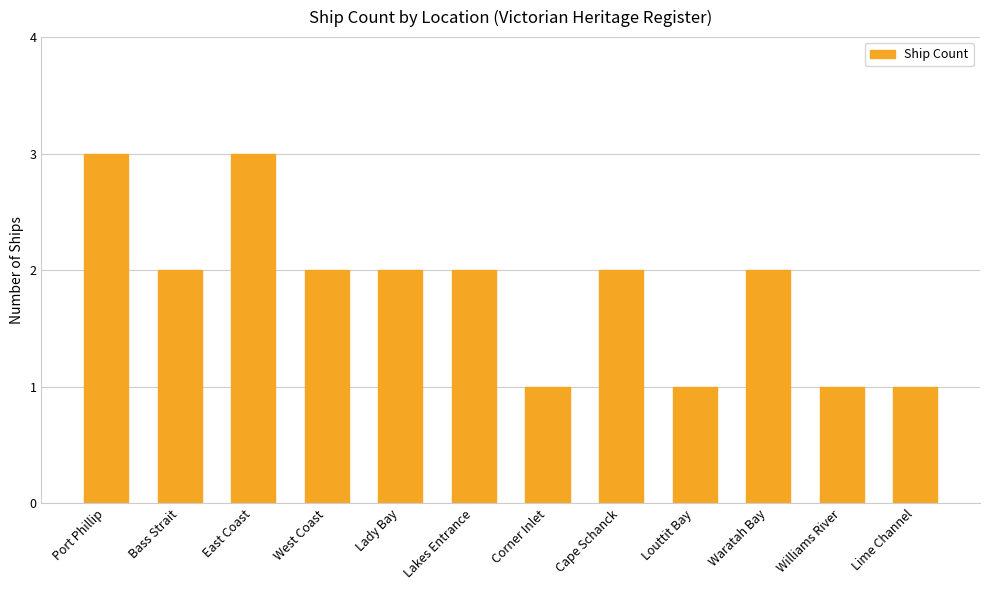

How many distinct data groups are displayed?

1